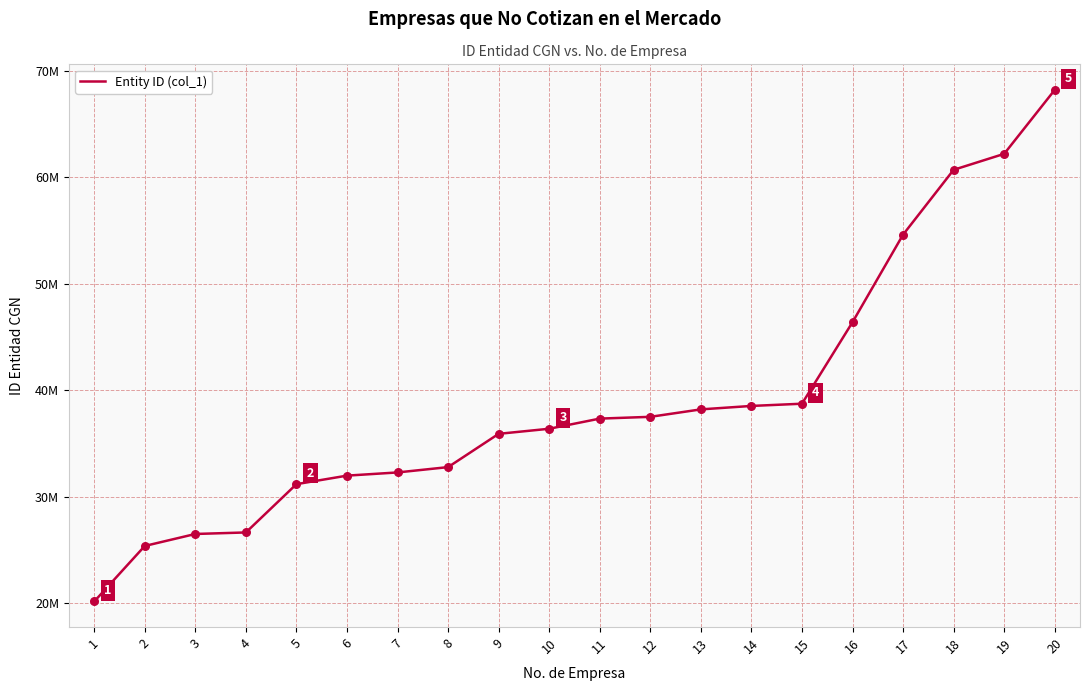

Approximately how many times larger is the value at 9 compared to 4?

1.3